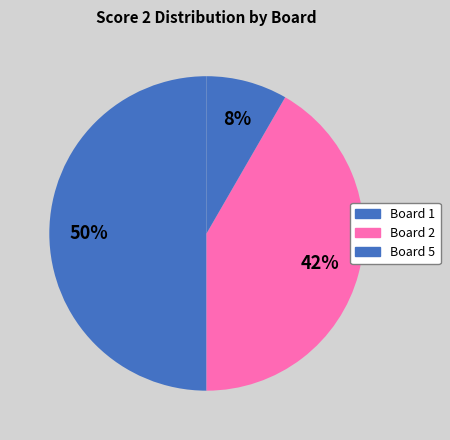

Count the number of slices in the pie.

3